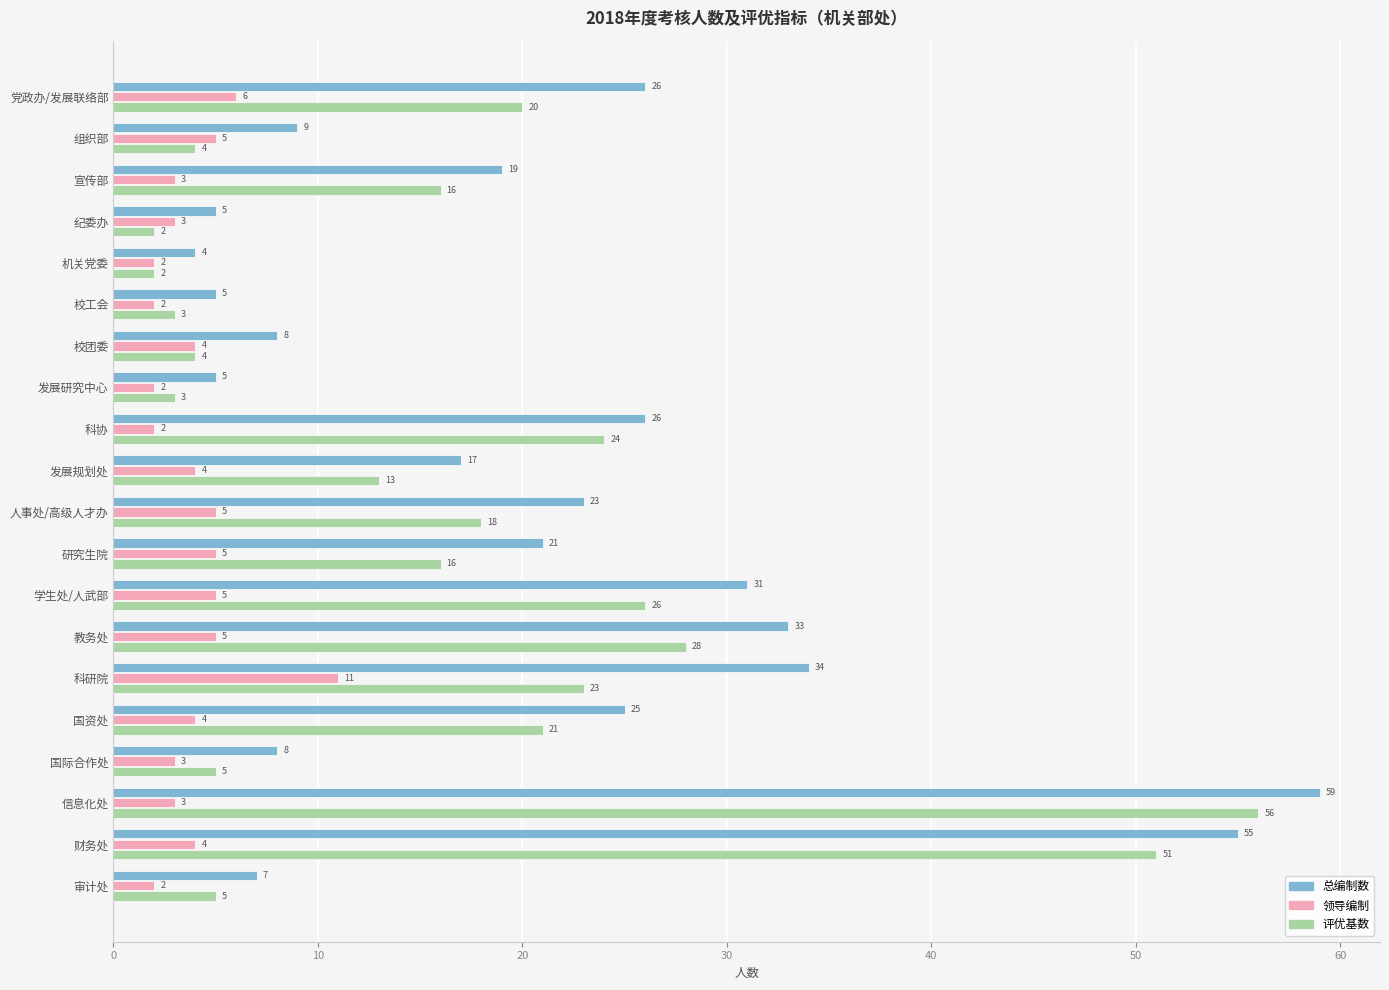

At which category is the sum across all series the highest?

信息化处